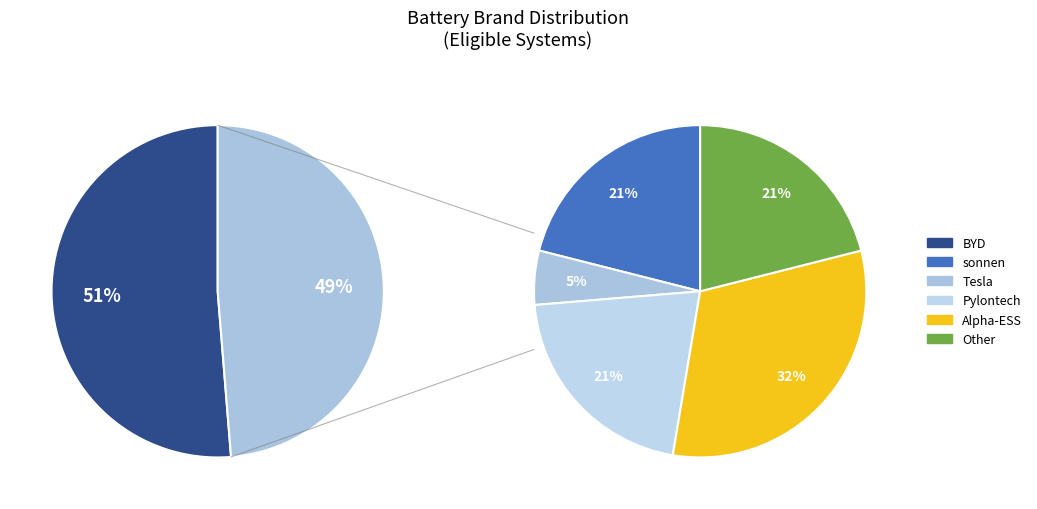

Which category accounts for the majority?

BYD